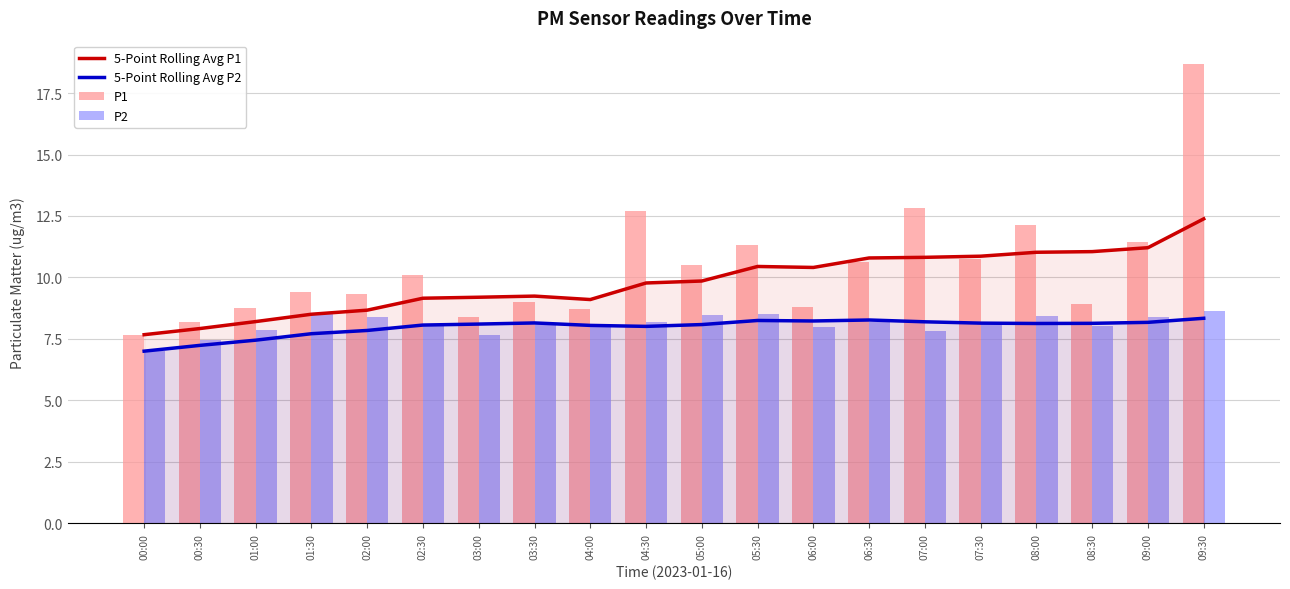

Between 04:00 and 04:30, which series saw the biggest shift?

P1